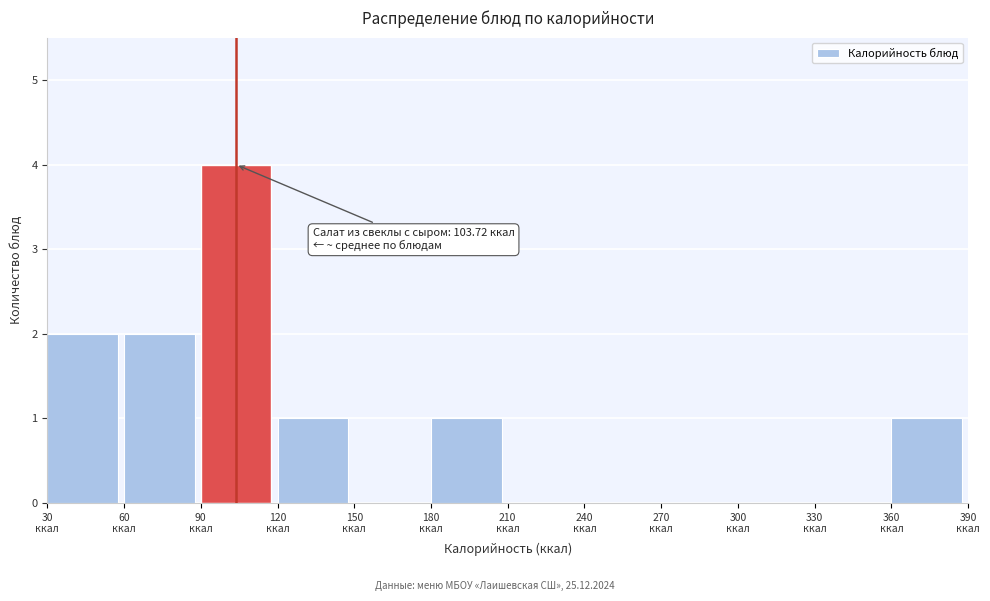

Which range on the x-axis has the tallest bar?

90 to 120